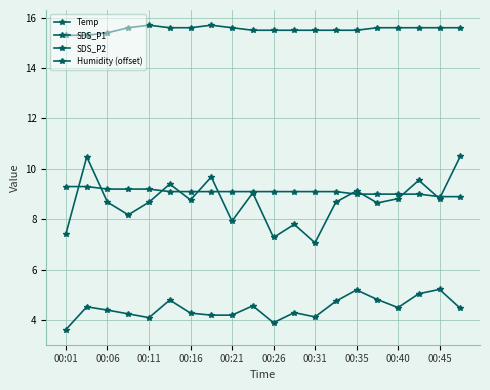

Where does the Temp series first go above 9?

00:01